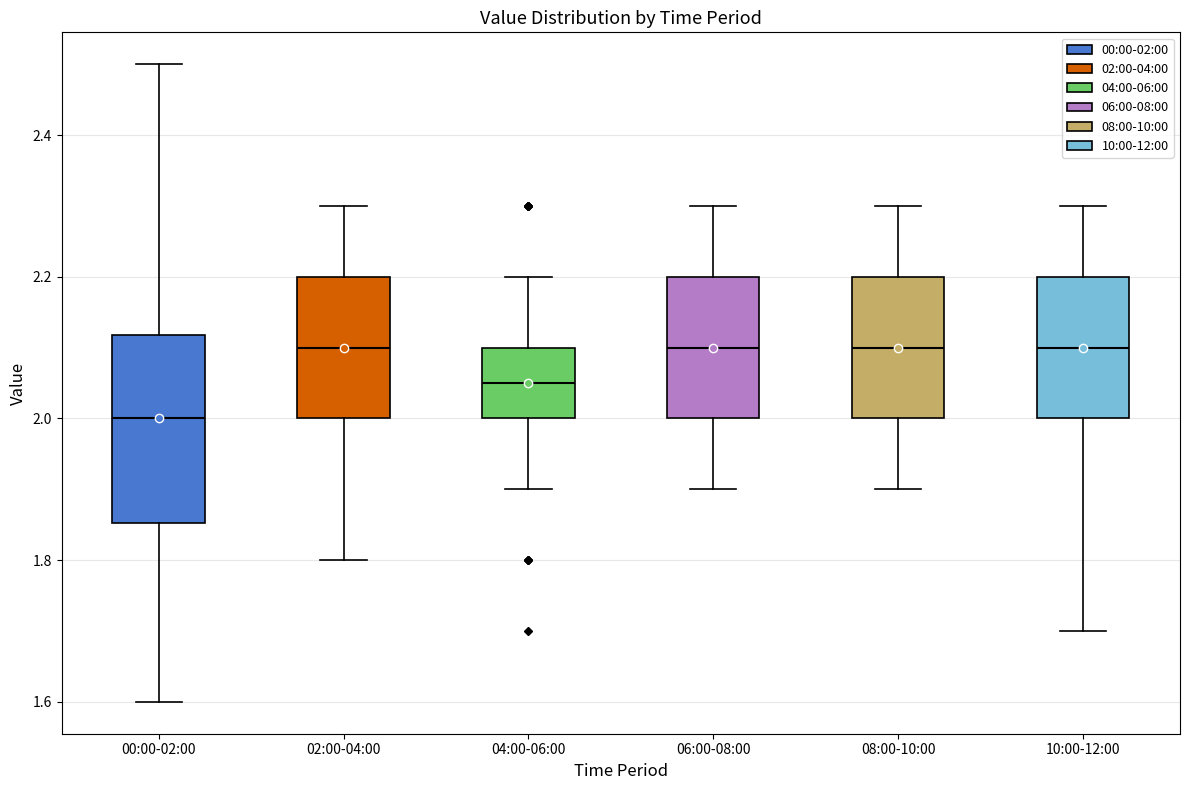

Which box is the tallest, from its lower edge to its upper edge?

00:00-02:00